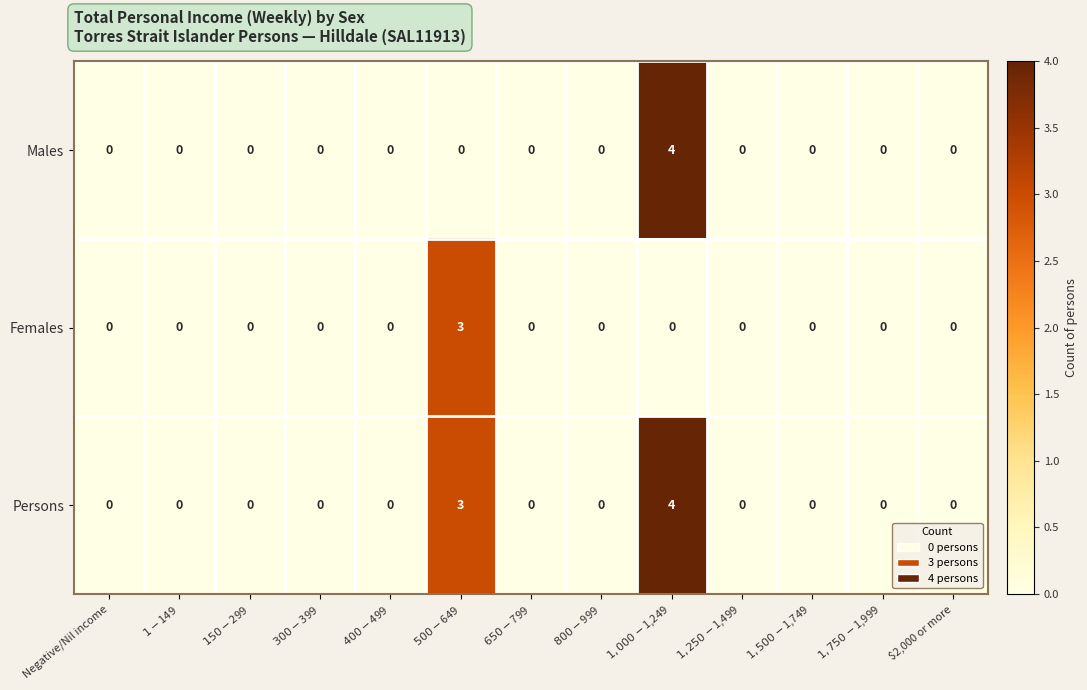

Which series has the largest total across all categories?

Persons